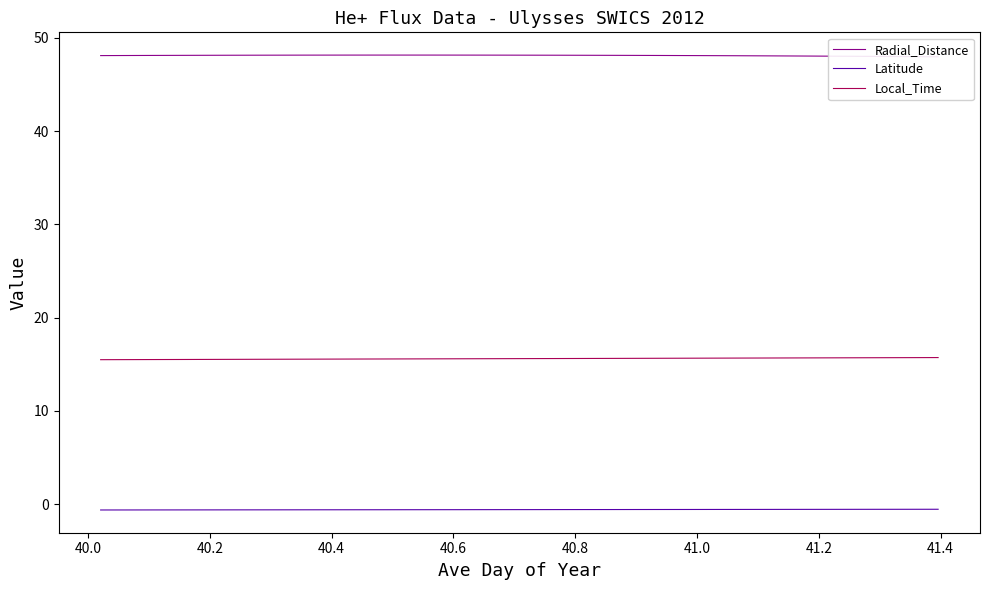

Which series has the largest range (max minus min)?

Local_Time